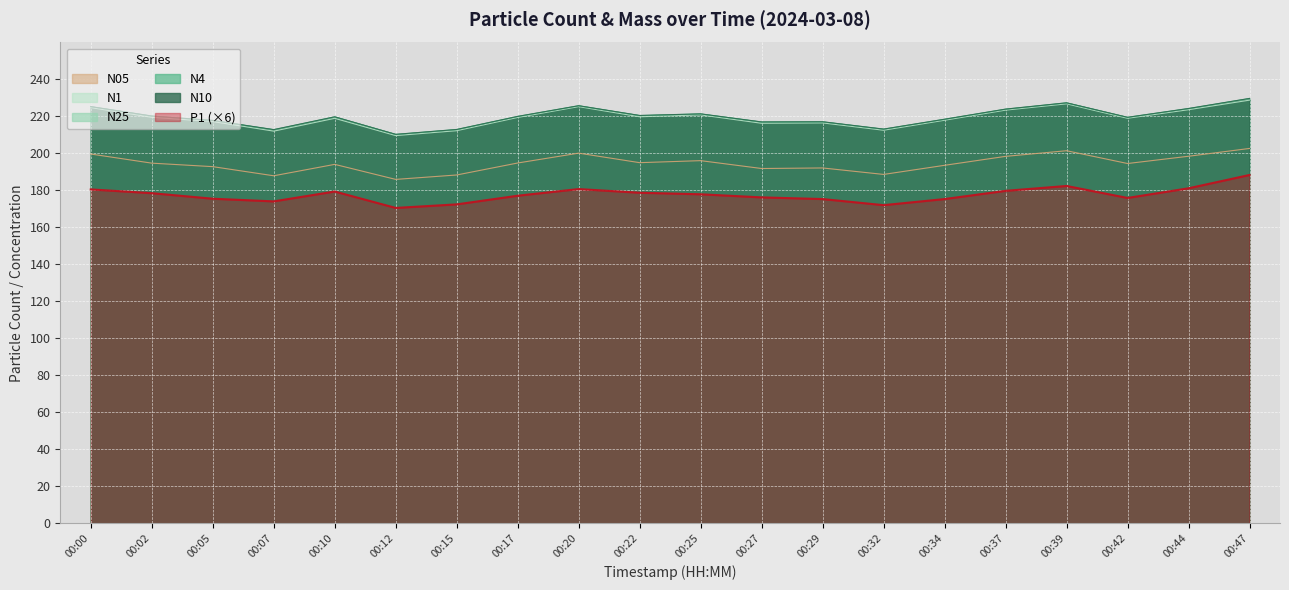

Is it true that N10 equals 357.0 at 00:44?

False